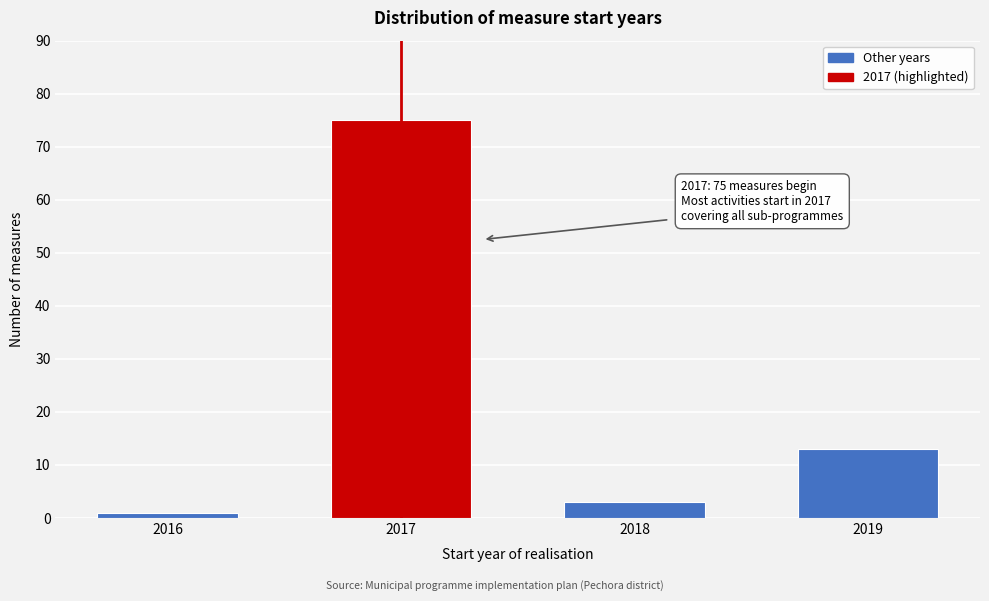

Reading left to right, transcribe all the data shown in this chart.

1	75	3	13